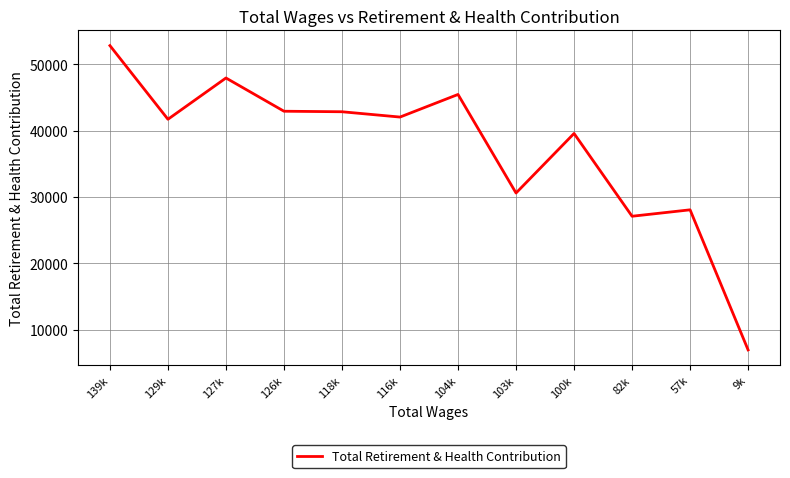

What is the difference between the values at 116k and 139k?

10772